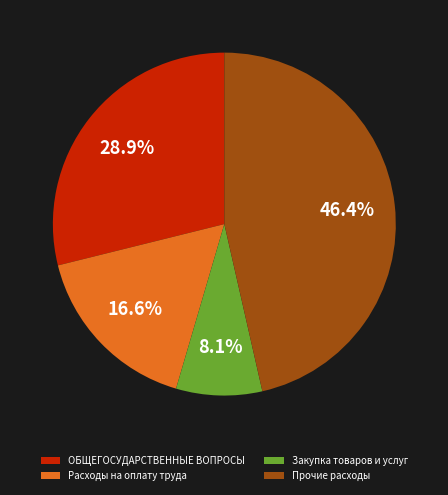

Between Расходы на оплату труда and Прочие расходы, which is larger?

Прочие расходы